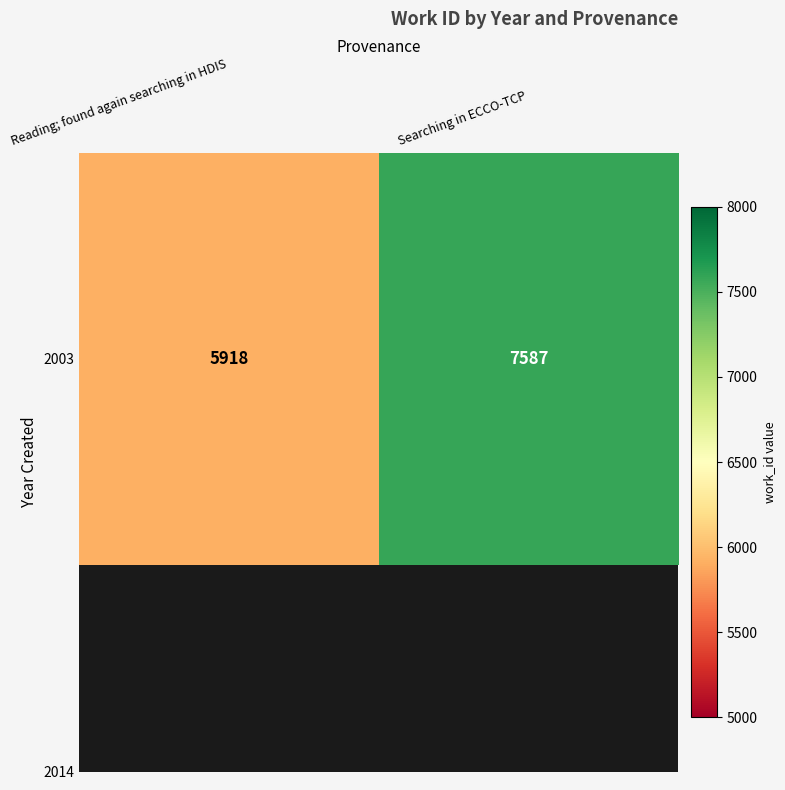

Between Searching in ECCO-TCP and Reading; found again searching in HDIS, which is larger?

Searching in ECCO-TCP